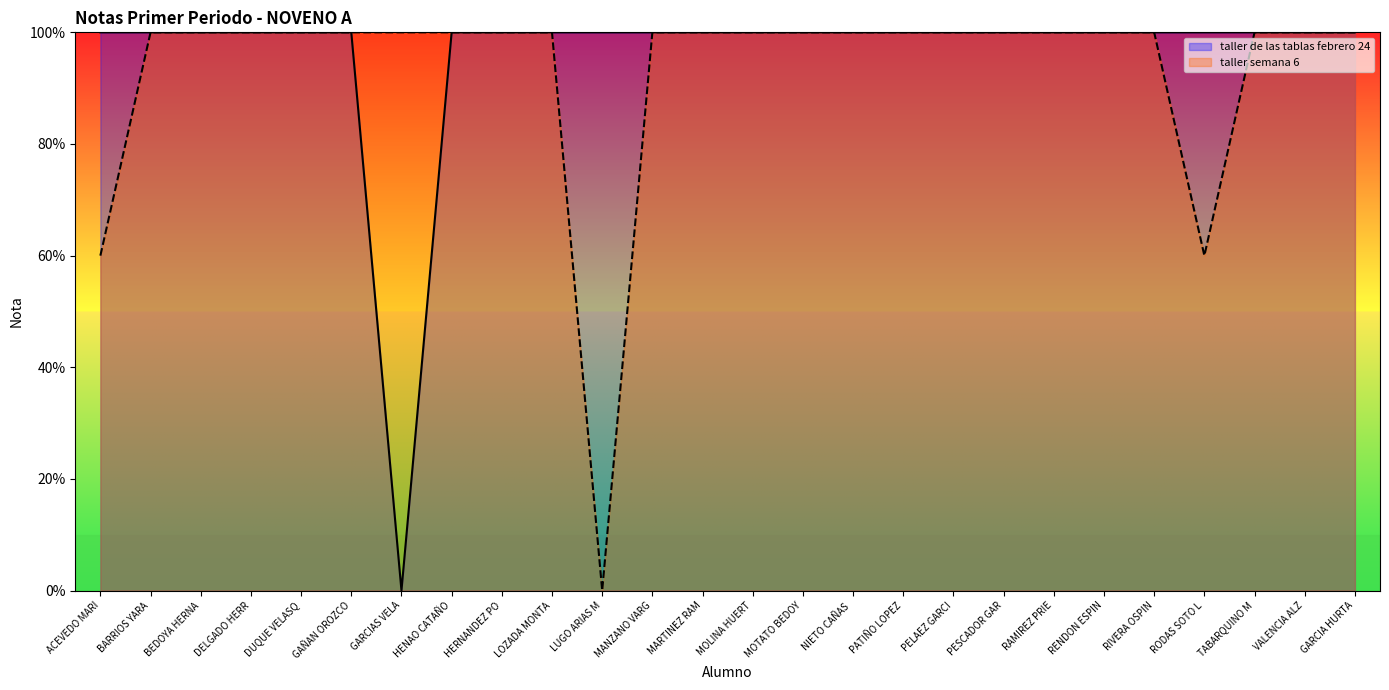

Rank the series by their average value, from highest to lowest.

taller de las tablas febrero 24, taller semana 6